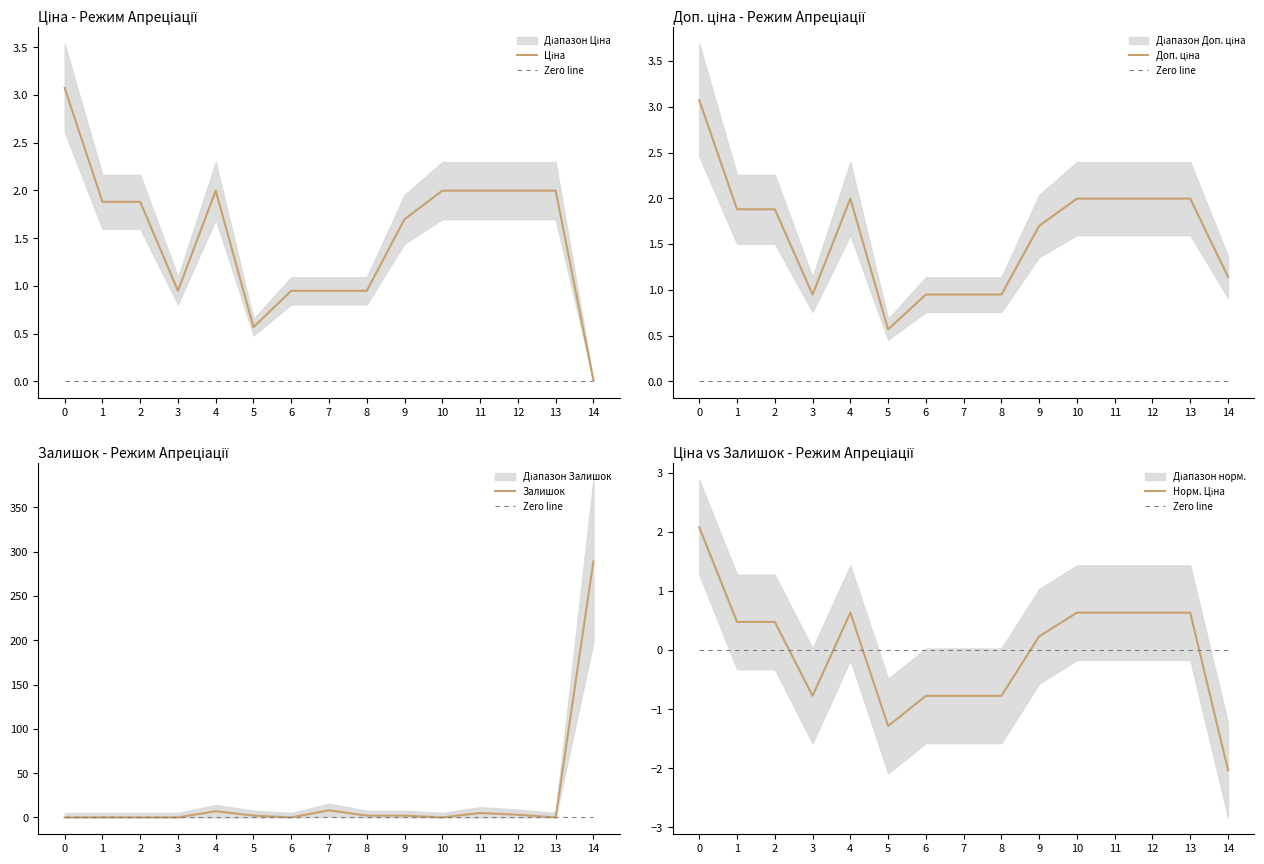

What is the difference between the highest and lowest values at 13?

2.0